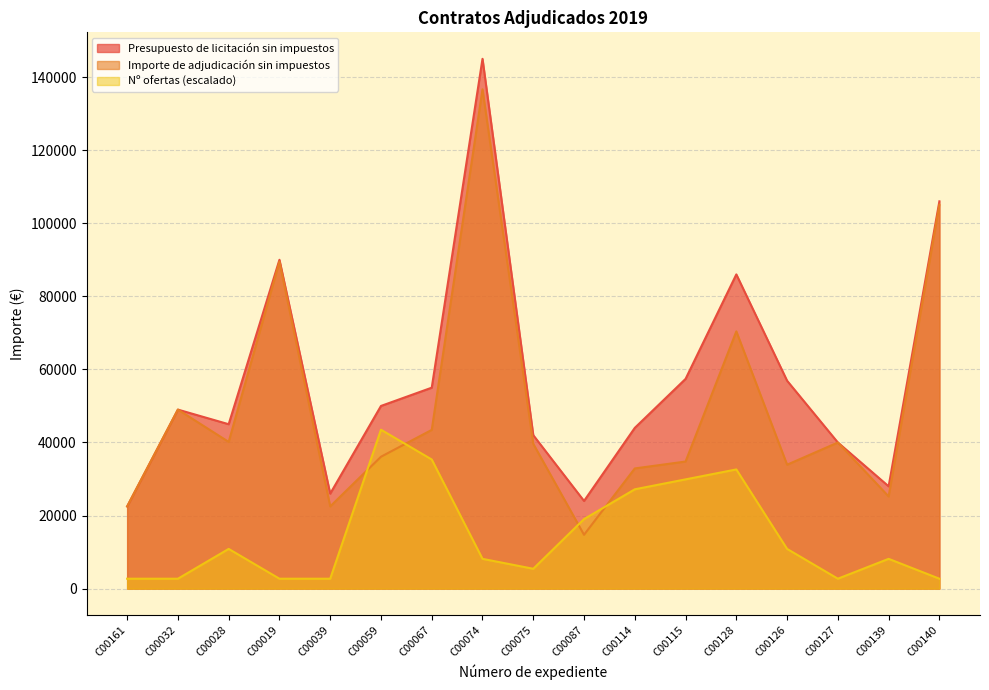

At which category does Importe de adjudicación sin impuestos reach its first local peak?

C00032